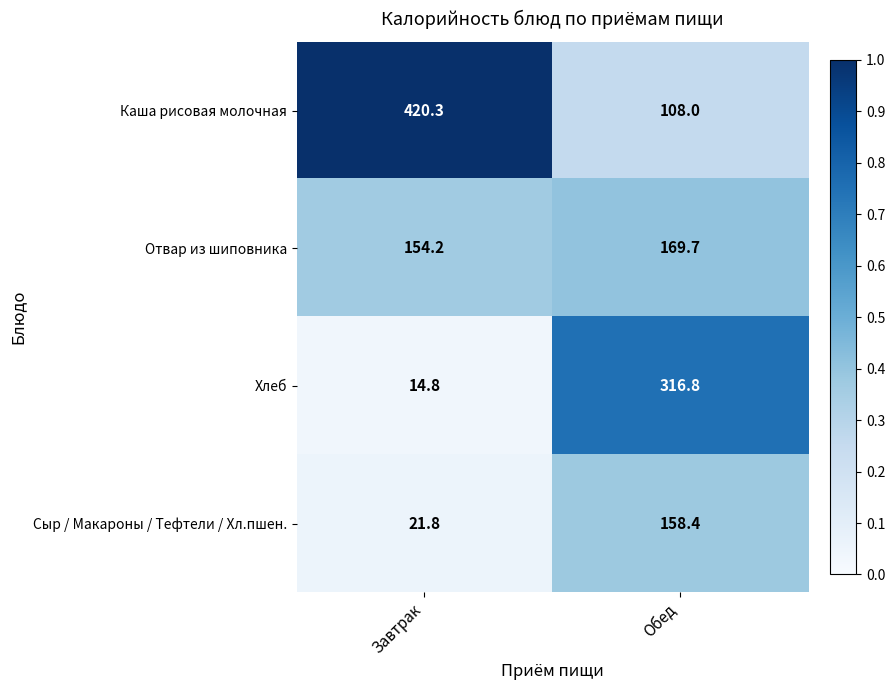

Which series has the largest total across all categories?

Каша рисовая молочная